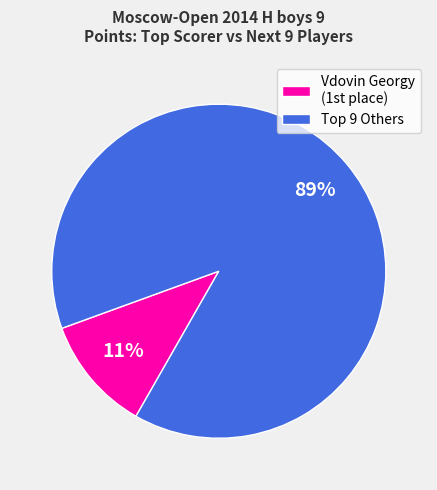

What is the smallest slice in the pie chart?

Vdovin Georgy (1st place)